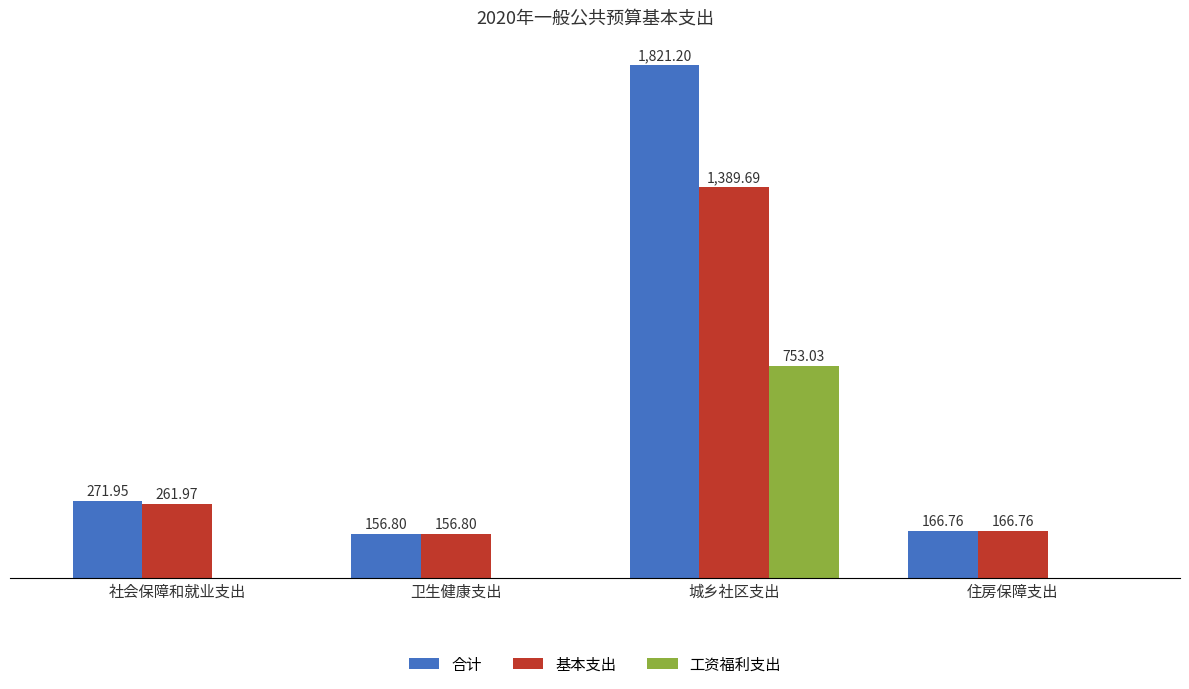

Which category has the highest value across all series?

城乡社区支出